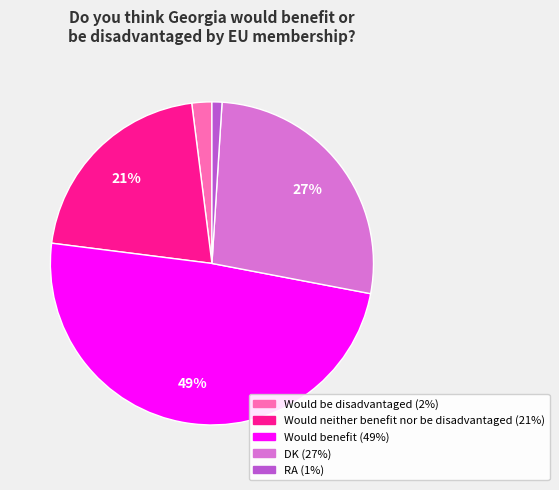

Count the number of slices in the pie.

5